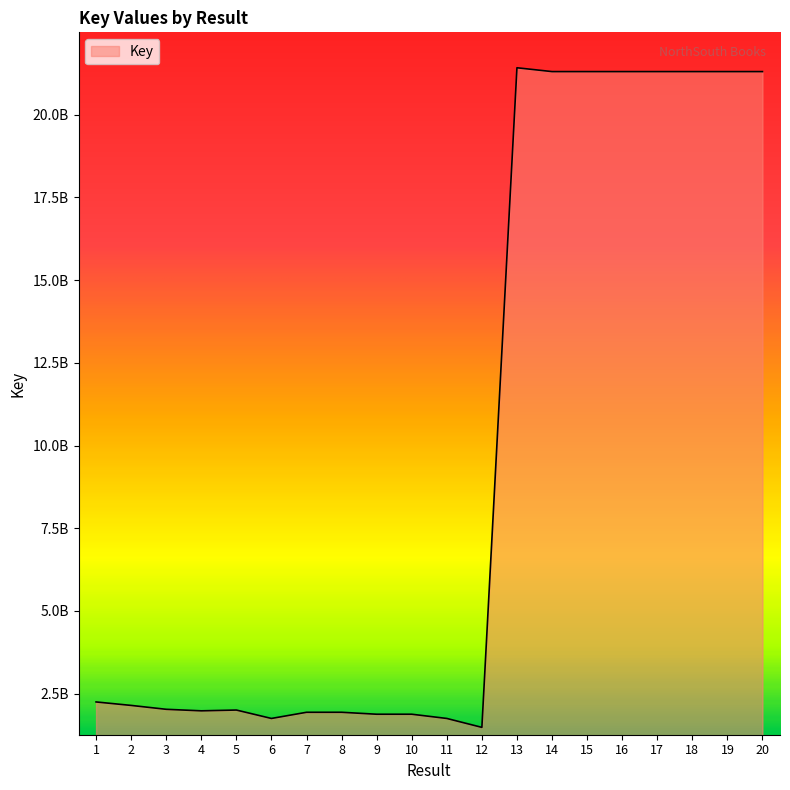

At which category does the chart reach its peak across all series?

13